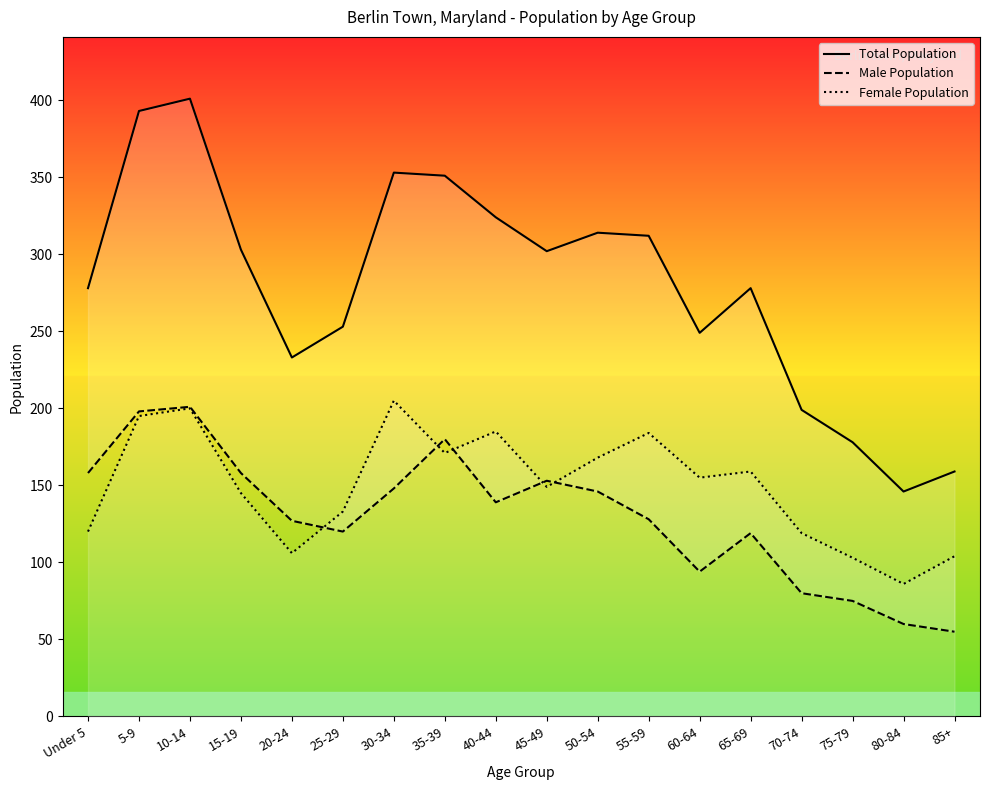

How many interior local peaks does the Female Population series have?

5